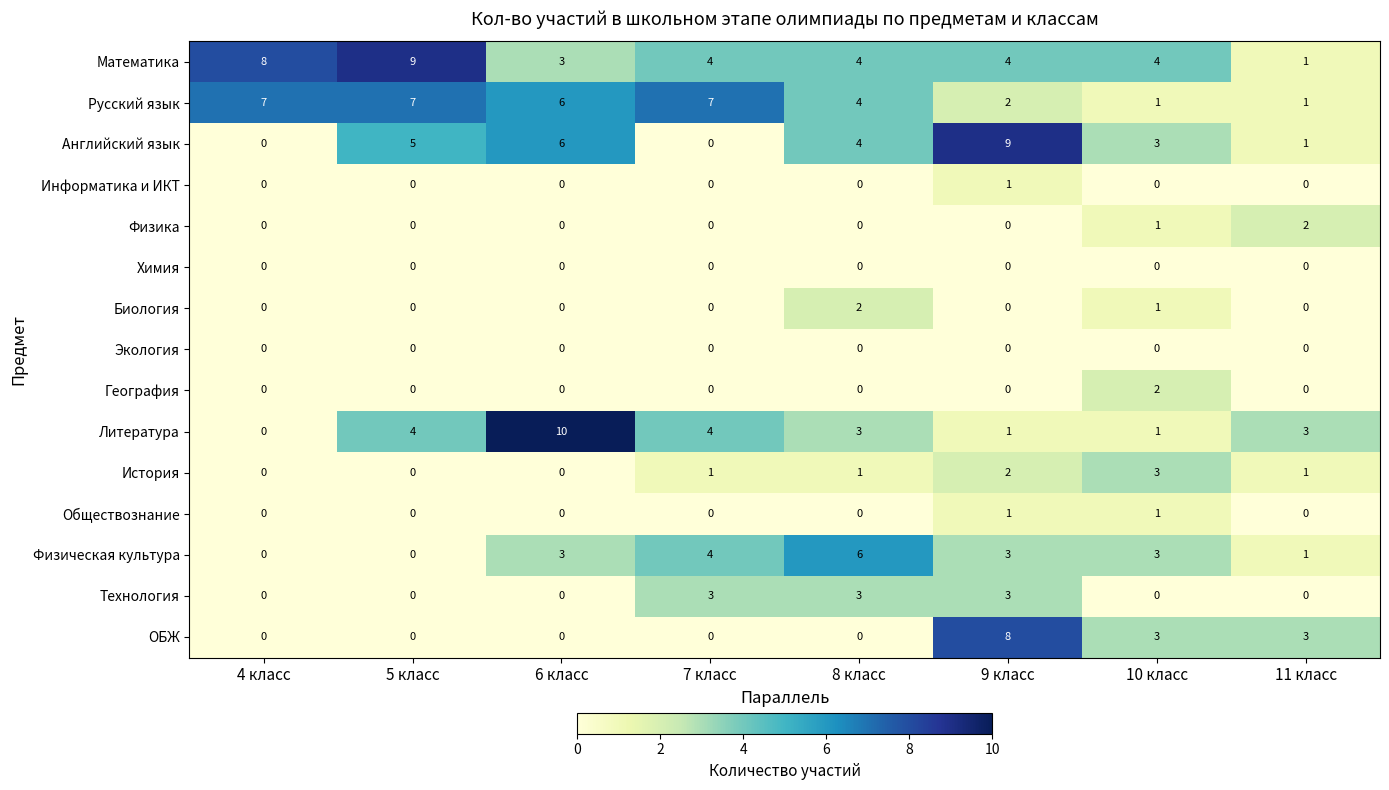

Which label corresponds to the largest value in the chart?

6 класс